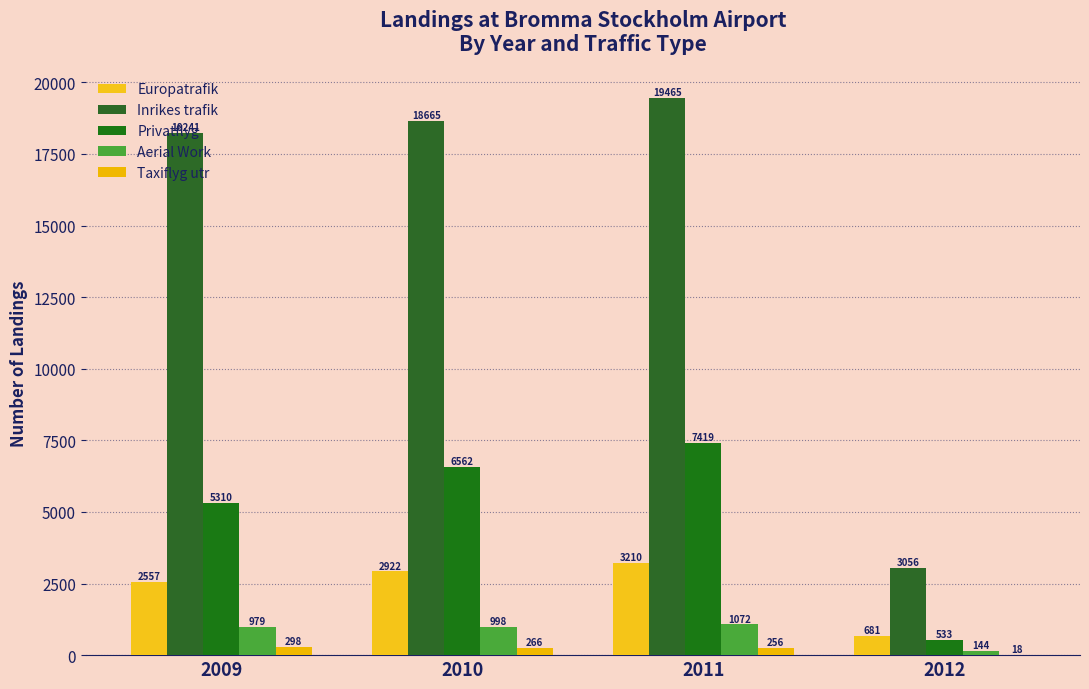

Which series has the largest range (max minus min)?

Inrikes trafik